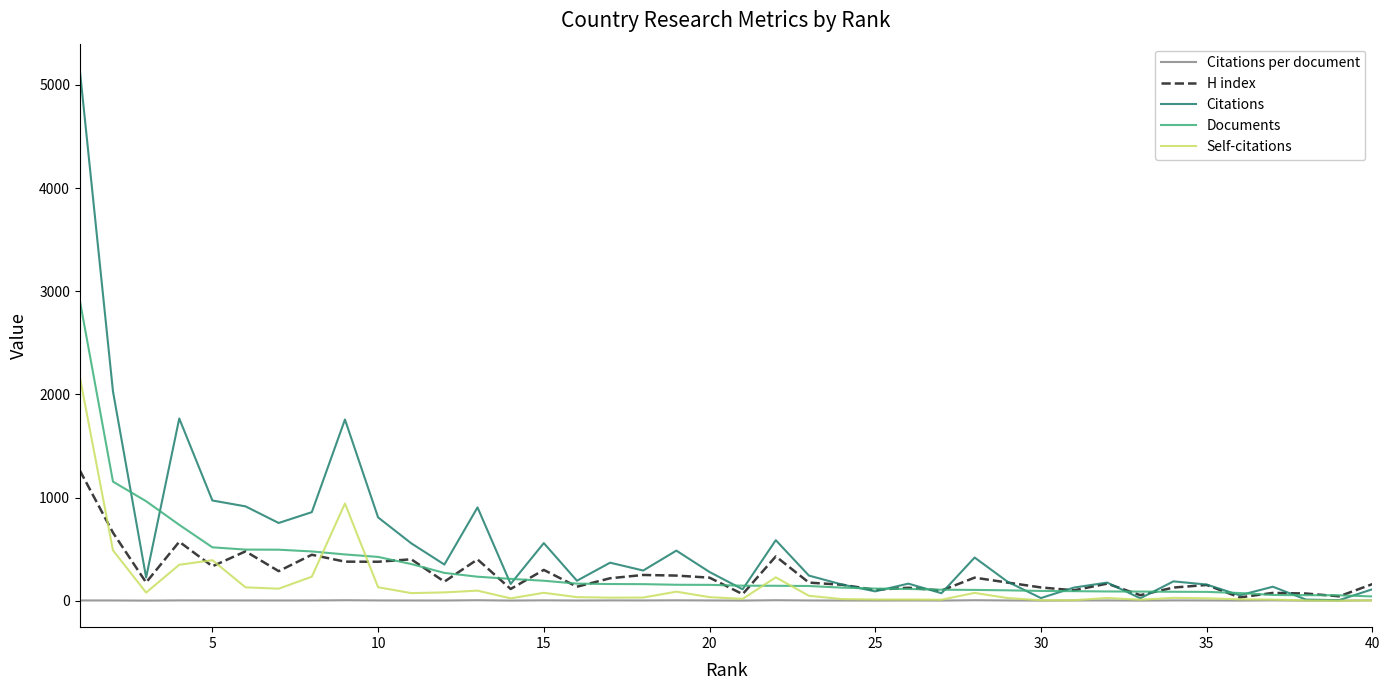

What is the average value of the H index series?

251.9